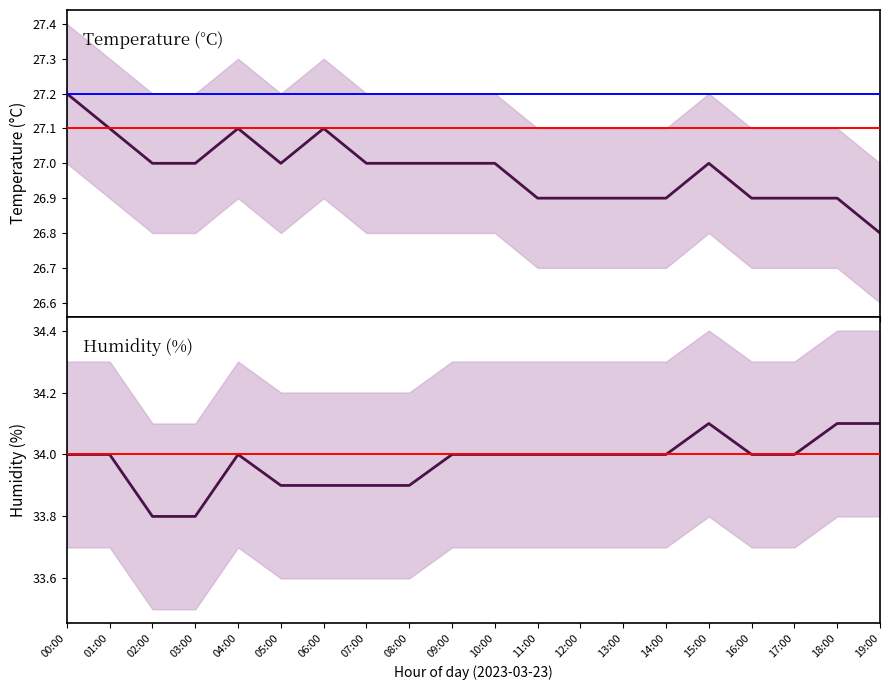

What position from the right is 18:00?

2